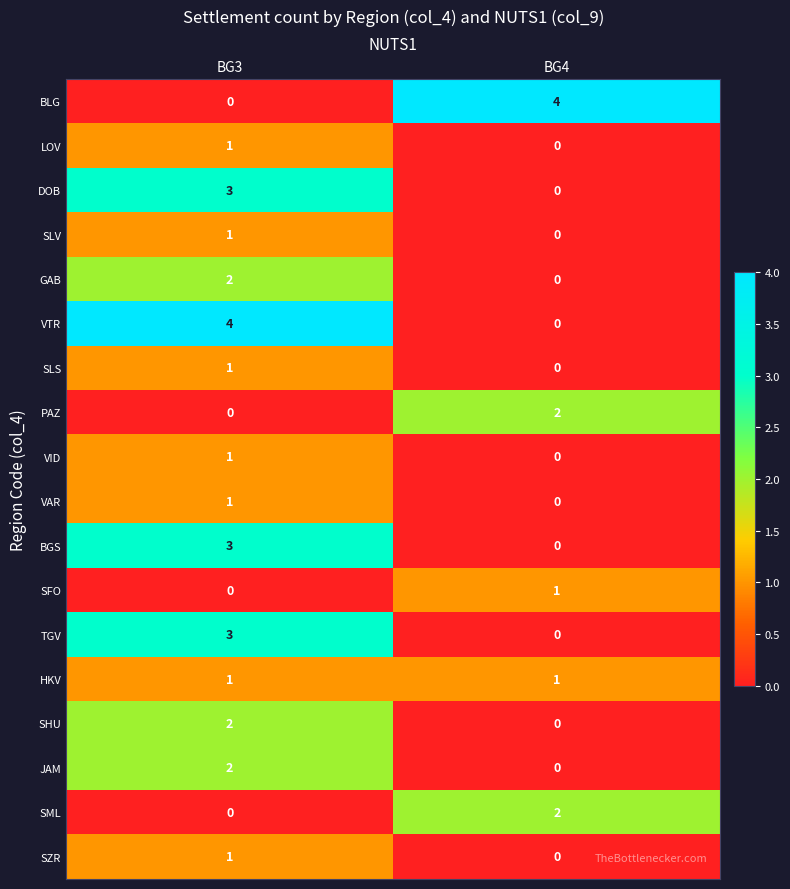

List the labels in order of VTR value, largest first.

BG3, BG4